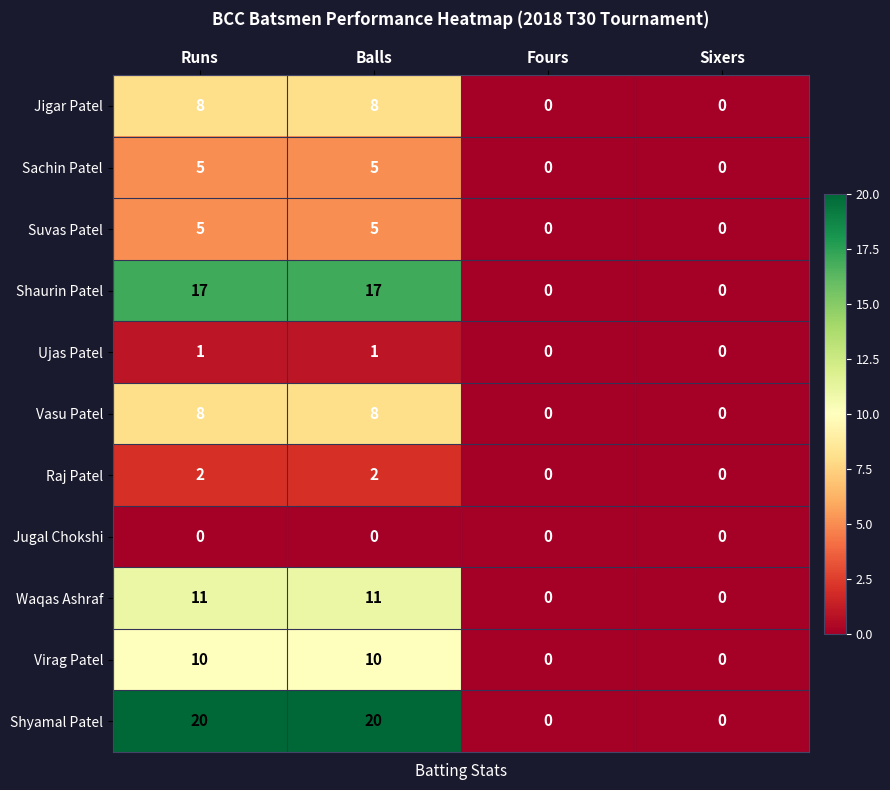

Which series has the largest total across all categories?

Shyamal Patel